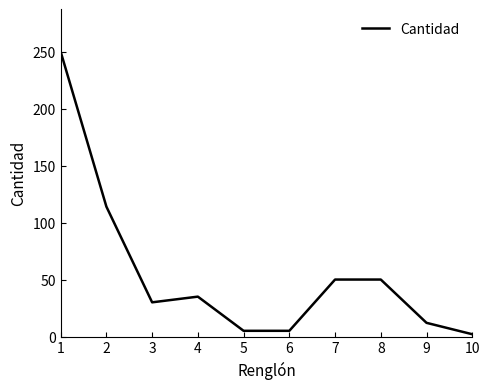

What is the change in value from 1 to 2?

-136